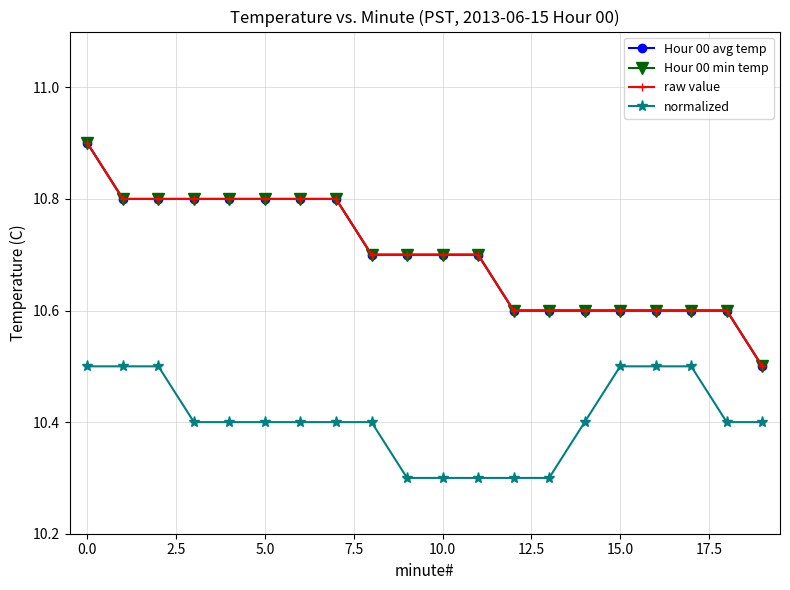

Is this an area chart (filled region under the line)?

No